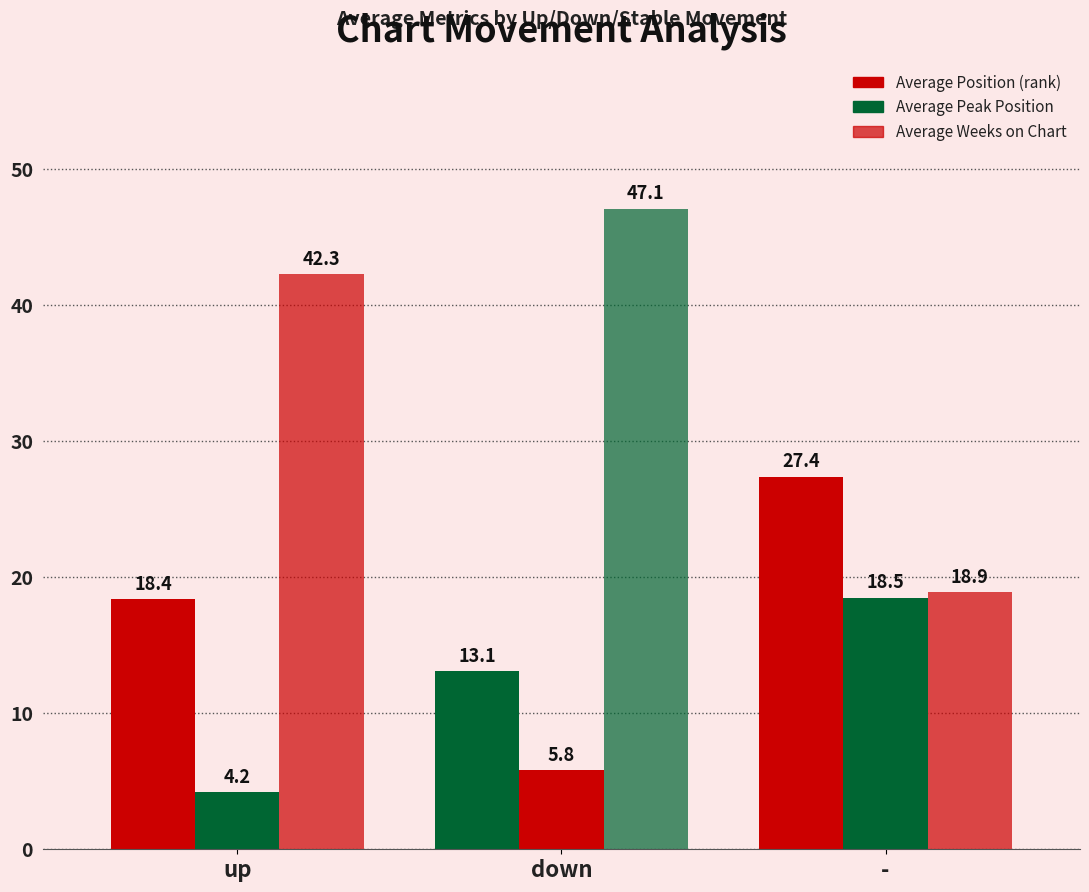

How many data points does each series have?

3